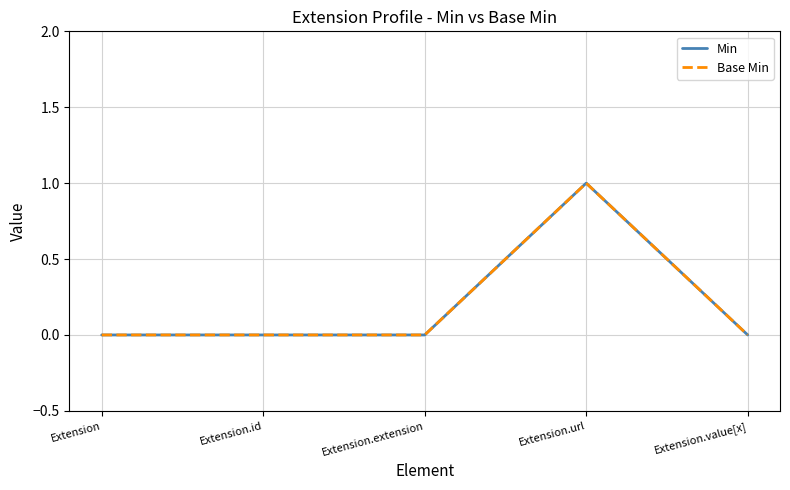

Reading right to left, list all the values displayed in this chart.

Min: 0	1	0	0	0
Base Min: 0	1	0	0	0